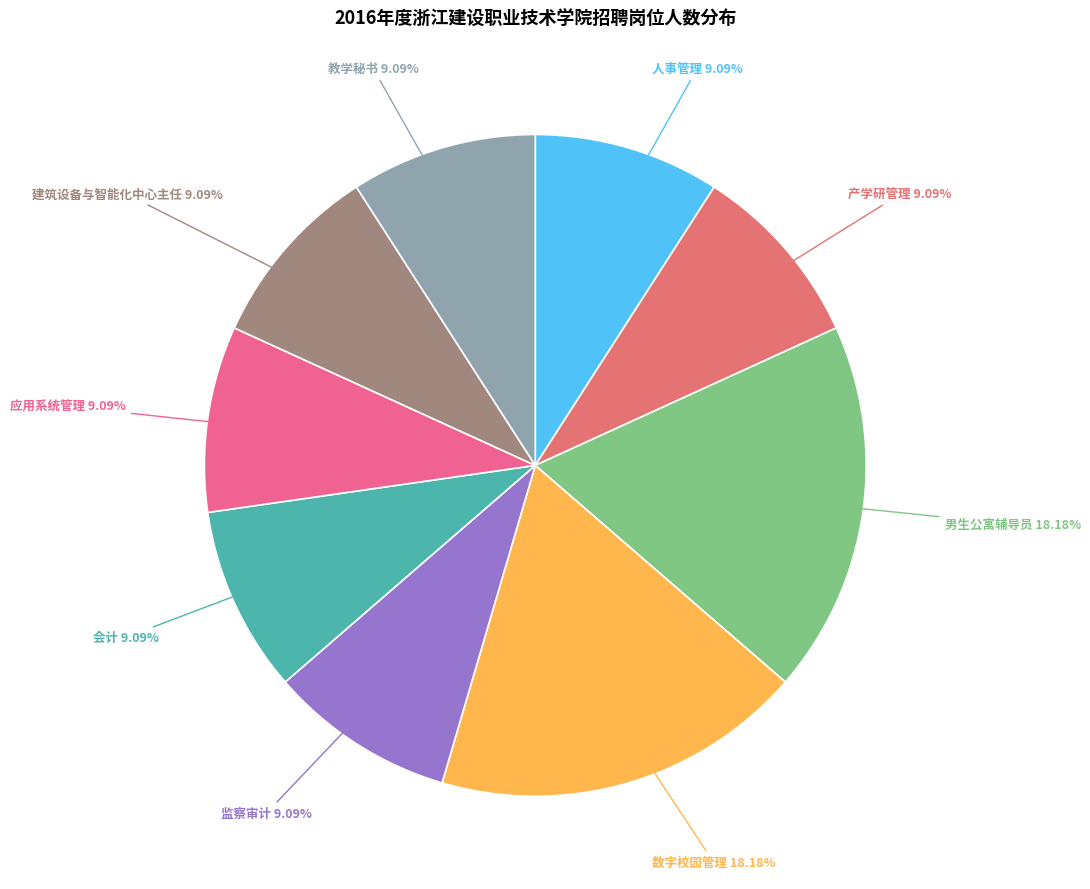

What is the ratio of the value at 人事管理 to the value at 教学秘书?

1.0